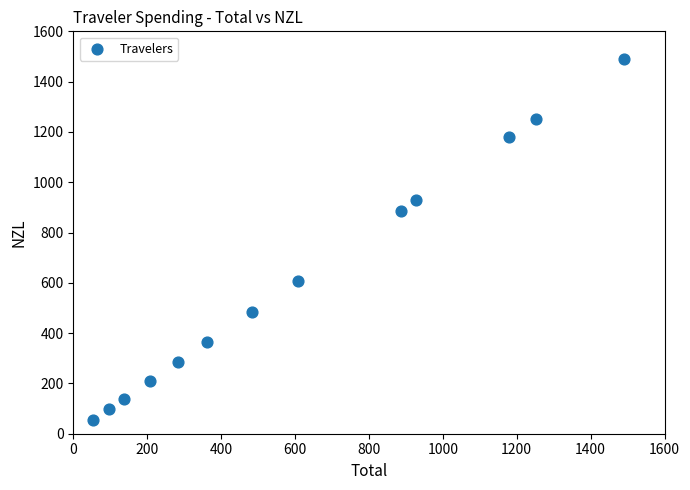

What is the range of Y values (max minus min)?

1437.8